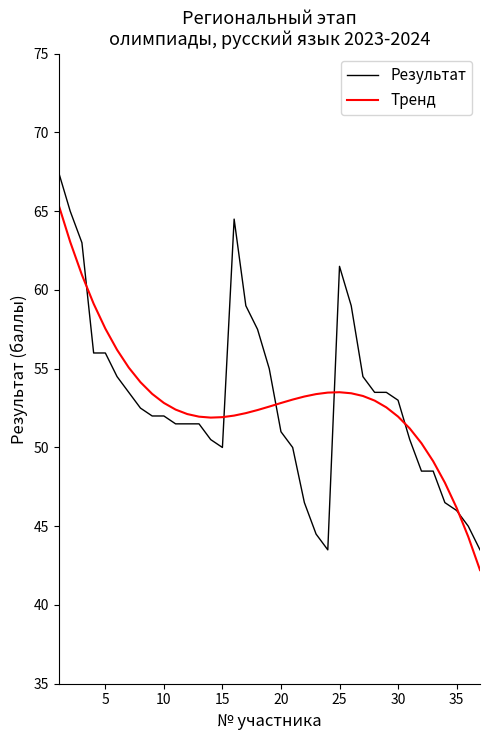

What is the greatest value displayed?

67.5